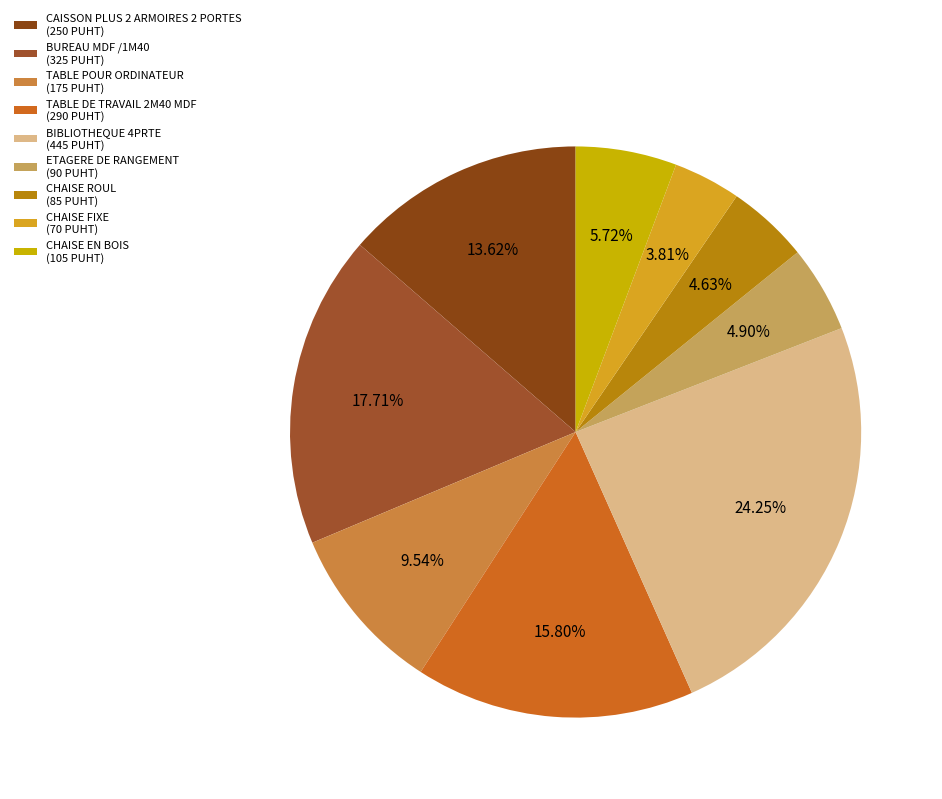

To the nearest percent, what portion does TABLE DE TRAVAIL 2M40 MDF represent?

16%